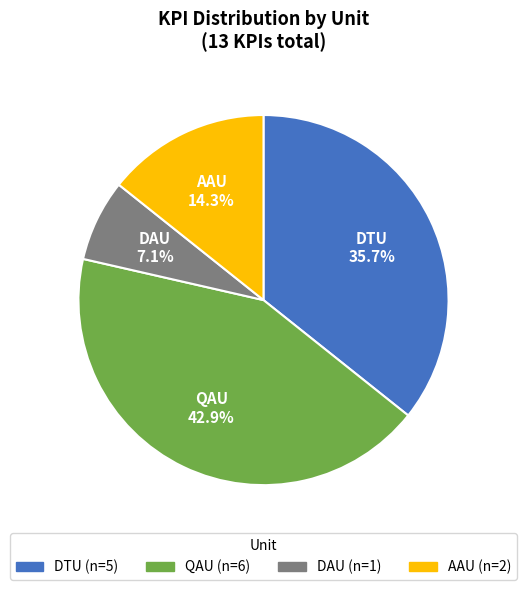

Does any single category account for the majority?

No